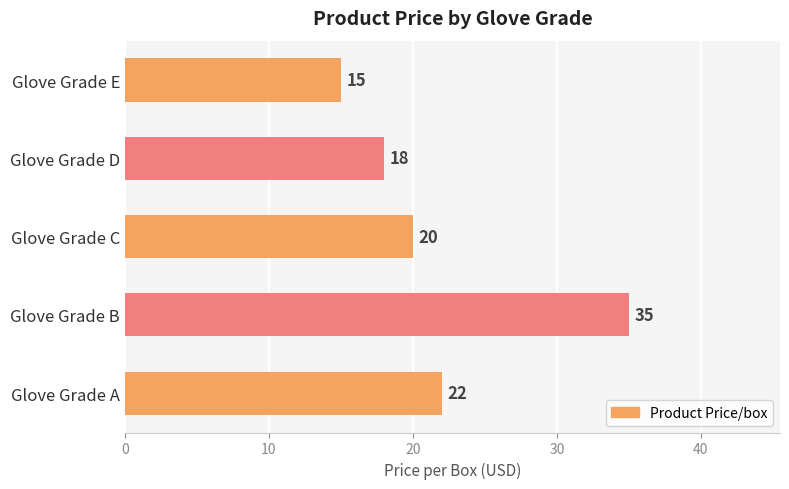

What is the average value?

22